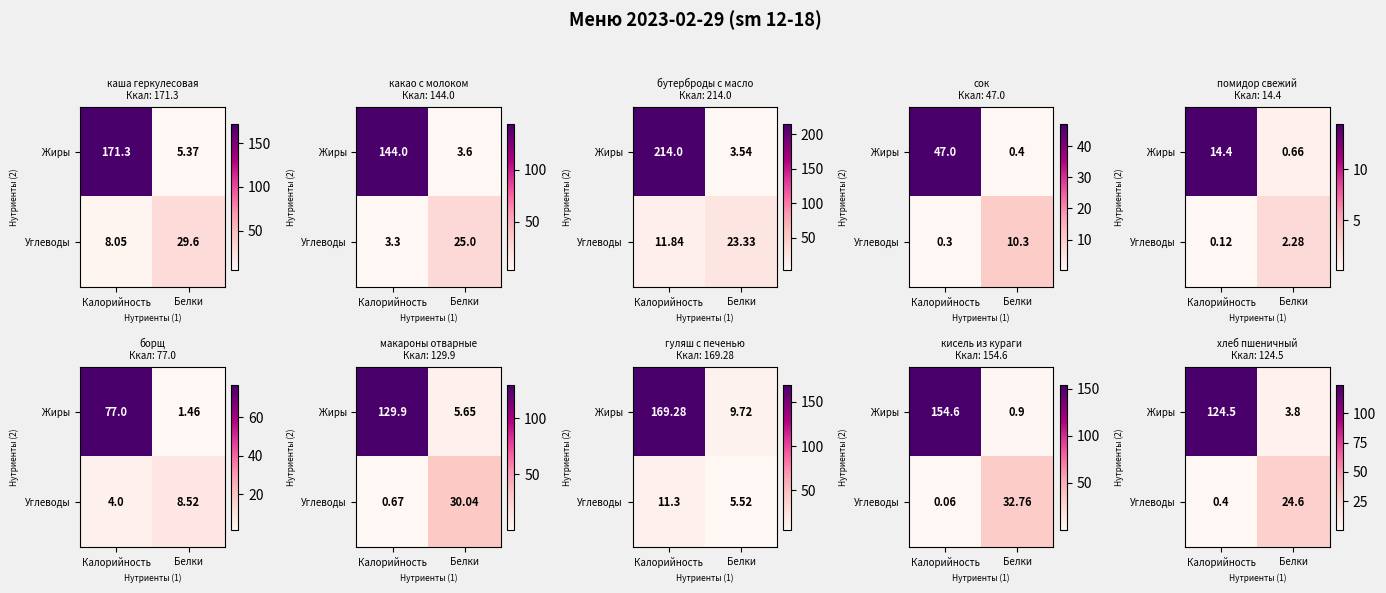

What is the difference between the highest and lowest values at Калорийность?

124.1